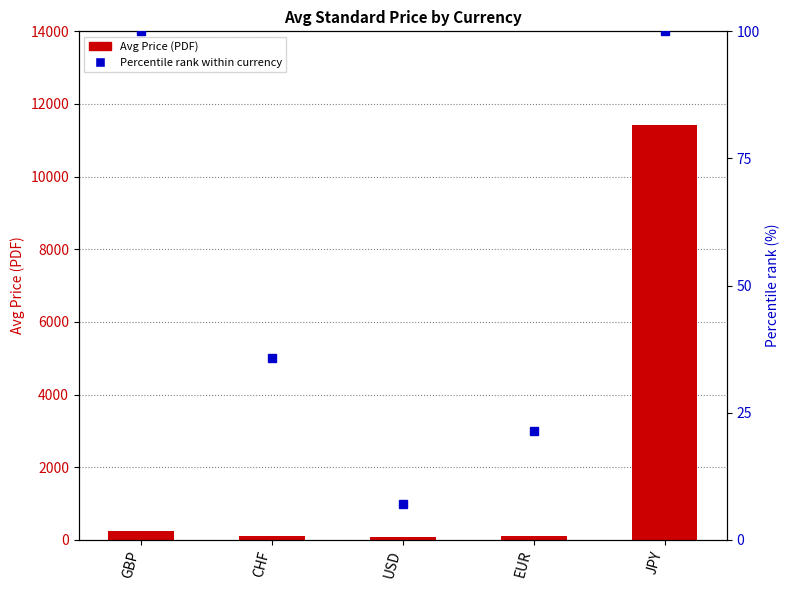

Rank the series by their maximum value, from lowest to highest.

Percentile rank within currency, Avg Price (PDF)